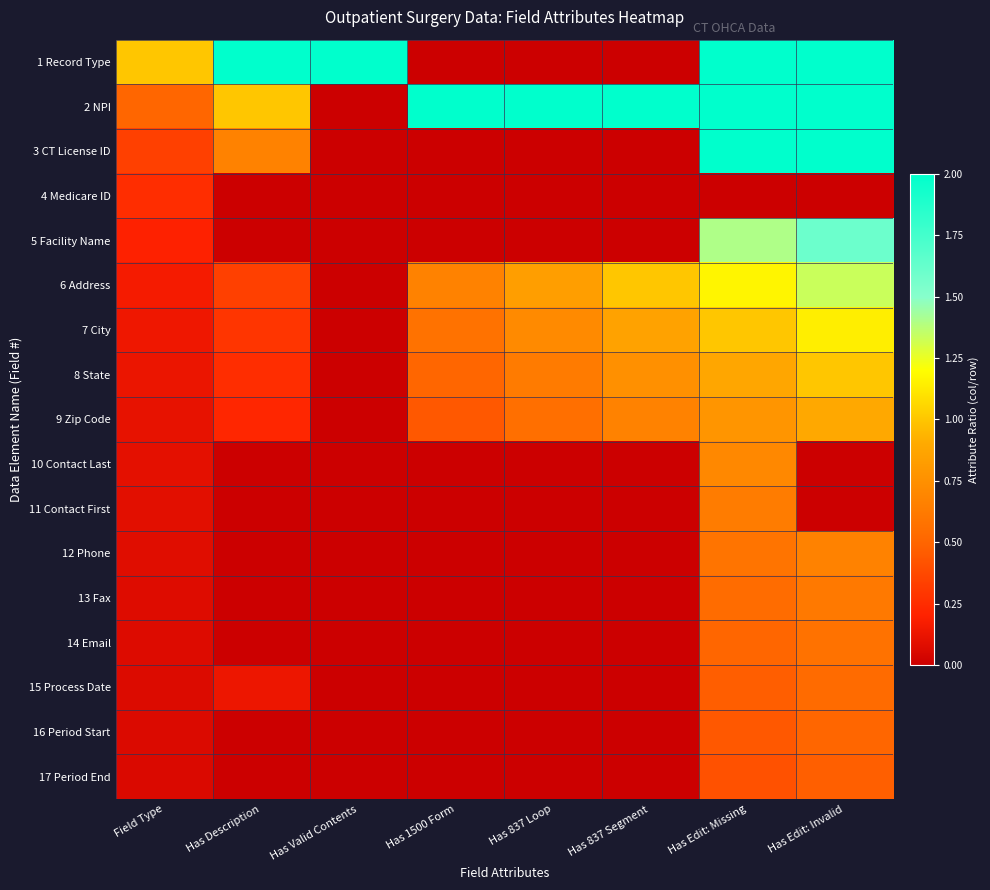

Reading left to right, transcribe all the data shown in this chart.

1 Record Type: Field Type=1.0	Has Description=2.0	Has Valid Contents=2.0	Has 1500 Form=0.0	Has 837 Loop=0.0	Has 837 Segment=0.0	Has Edit: Missing=2.0	Has Edit: Invalid=2.0
2 NPI: Field Type=0.5	Has Description=1.0	Has Valid Contents=0.0	Has 1500 Form=2.0	Has 837 Loop=2.0	Has 837 Segment=2.0	Has Edit: Missing=2.0	Has Edit: Invalid=2.0
3 CT License ID: Field Type=0.3	Has Description=0.7	Has Valid Contents=0.0	Has 1500 Form=0.0	Has 837 Loop=0.0	Has 837 Segment=0.0	Has Edit: Missing=2.0	Has Edit: Invalid=2.0
4 Medicare ID: Field Type=0.2	Has Description=0.0	Has Valid Contents=0.0	Has 1500 Form=0.0	Has 837 Loop=0.0	Has 837 Segment=0.0	Has Edit: Missing=0.0	Has Edit: Invalid=0.0
5 Facility Name: Field Type=0.2	Has Description=0.0	Has Valid Contents=0.0	Has 1500 Form=0.0	Has 837 Loop=0.0	Has 837 Segment=0.0	Has Edit: Missing=1.4	Has Edit: Invalid=1.6
6 Address: Field Type=0.2	Has Description=0.3	Has Valid Contents=0.0	Has 1500 Form=0.7	Has 837 Loop=0.8	Has 837 Segment=1.0	Has Edit: Missing=1.2	Has Edit: Invalid=1.3
7 City: Field Type=0.1	Has Description=0.3	Has Valid Contents=0.0	Has 1500 Form=0.6	Has 837 Loop=0.7	Has 837 Segment=0.9	Has Edit: Missing=1.0	Has Edit: Invalid=1.1
8 State: Field Type=0.1	Has Description=0.2	Has Valid Contents=0.0	Has 1500 Form=0.5	Has 837 Loop=0.6	Has 837 Segment=0.8	Has Edit: Missing=0.9	Has Edit: Invalid=1.0
9 Zip Code: Field Type=0.1	Has Description=0.2	Has Valid Contents=0.0	Has 1500 Form=0.4	Has 837 Loop=0.6	Has 837 Segment=0.7	Has Edit: Missing=0.8	Has Edit: Invalid=0.9
10 Contact Last: Field Type=0.1	Has Description=0.0	Has Valid Contents=0.0	Has 1500 Form=0.0	Has 837 Loop=0.0	Has 837 Segment=0.0	Has Edit: Missing=0.7	Has Edit: Invalid=0.0
11 Contact First: Field Type=0.1	Has Description=0.0	Has Valid Contents=0.0	Has 1500 Form=0.0	Has 837 Loop=0.0	Has 837 Segment=0.0	Has Edit: Missing=0.6	Has Edit: Invalid=0.0
12 Phone: Field Type=0.1	Has Description=0.0	Has Valid Contents=0.0	Has 1500 Form=0.0	Has 837 Loop=0.0	Has 837 Segment=0.0	Has Edit: Missing=0.6	Has Edit: Invalid=0.7
13 Fax: Field Type=0.1	Has Description=0.0	Has Valid Contents=0.0	Has 1500 Form=0.0	Has 837 Loop=0.0	Has 837 Segment=0.0	Has Edit: Missing=0.5	Has Edit: Invalid=0.6
14 Email: Field Type=0.1	Has Description=0.0	Has Valid Contents=0.0	Has 1500 Form=0.0	Has 837 Loop=0.0	Has 837 Segment=0.0	Has Edit: Missing=0.5	Has Edit: Invalid=0.6
15 Process Date: Field Type=0.1	Has Description=0.1	Has Valid Contents=0.0	Has 1500 Form=0.0	Has 837 Loop=0.0	Has 837 Segment=0.0	Has Edit: Missing=0.5	Has Edit: Invalid=0.5
16 Period Start: Field Type=0.1	Has Description=0.0	Has Valid Contents=0.0	Has 1500 Form=0.0	Has 837 Loop=0.0	Has 837 Segment=0.0	Has Edit: Missing=0.4	Has Edit: Invalid=0.5
17 Period End: Field Type=0.1	Has Description=0.0	Has Valid Contents=0.0	Has 1500 Form=0.0	Has 837 Loop=0.0	Has 837 Segment=0.0	Has Edit: Missing=0.4	Has Edit: Invalid=0.5